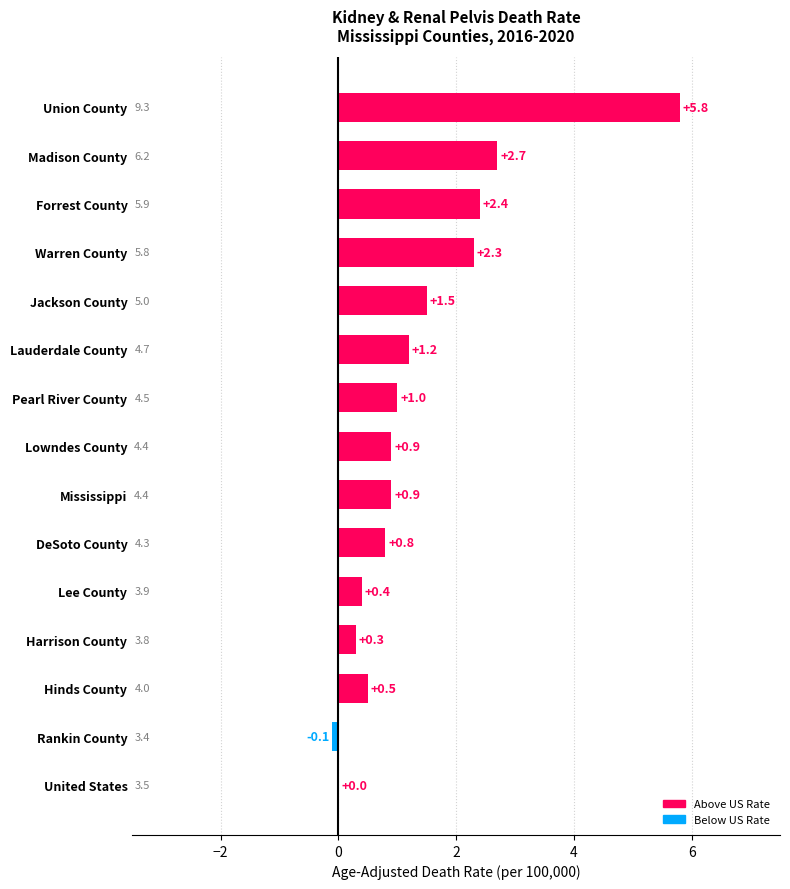

What is the ratio of the value at Forrest County to the value at Madison County?

0.9